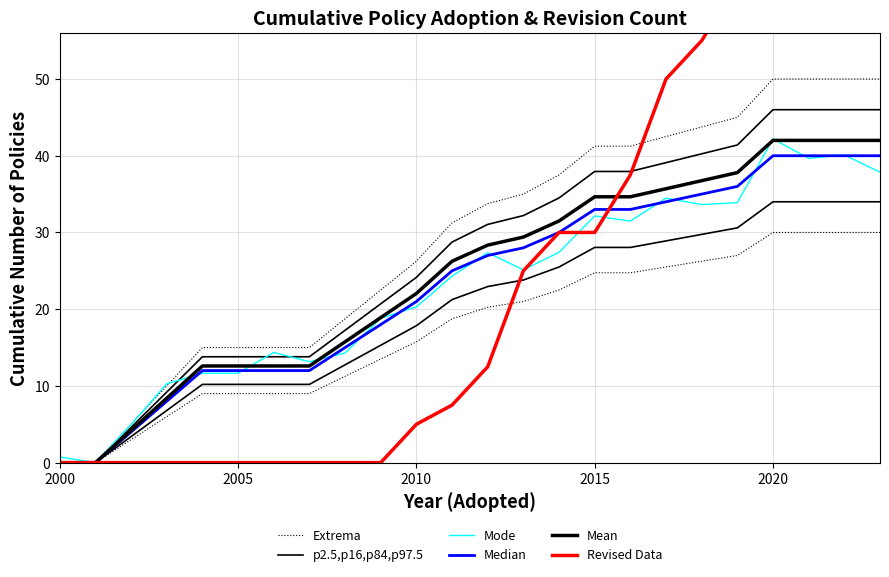

True or false: Revised Data has more than 0 interior local peaks.

False